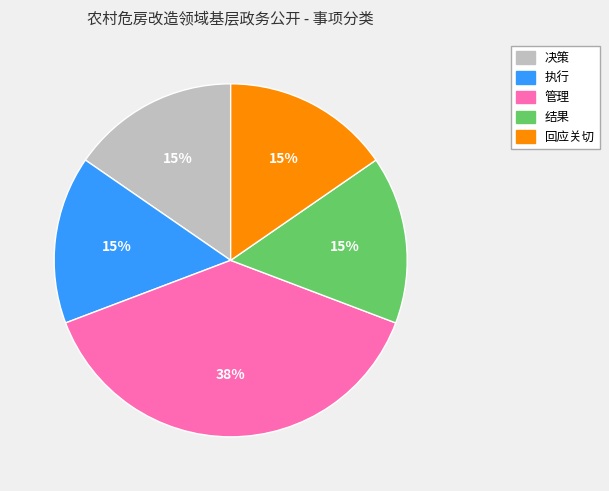

Count the number of slices in the pie.

5